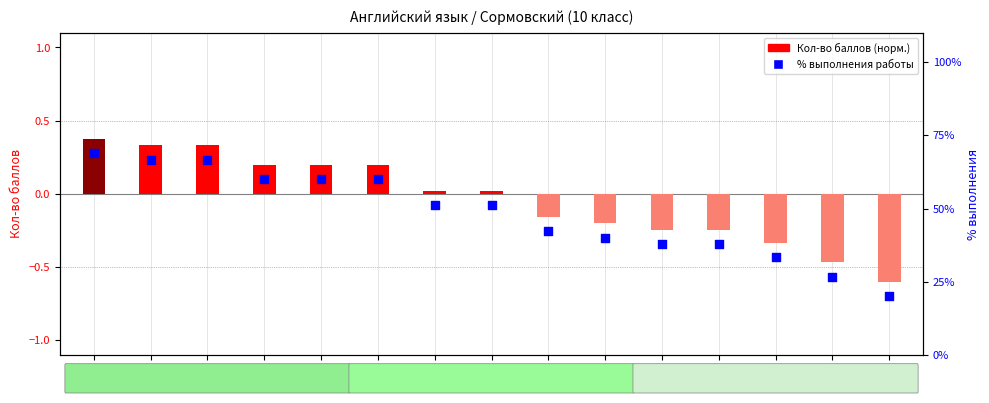

Which series has the largest total across all categories?

% выполнения работы